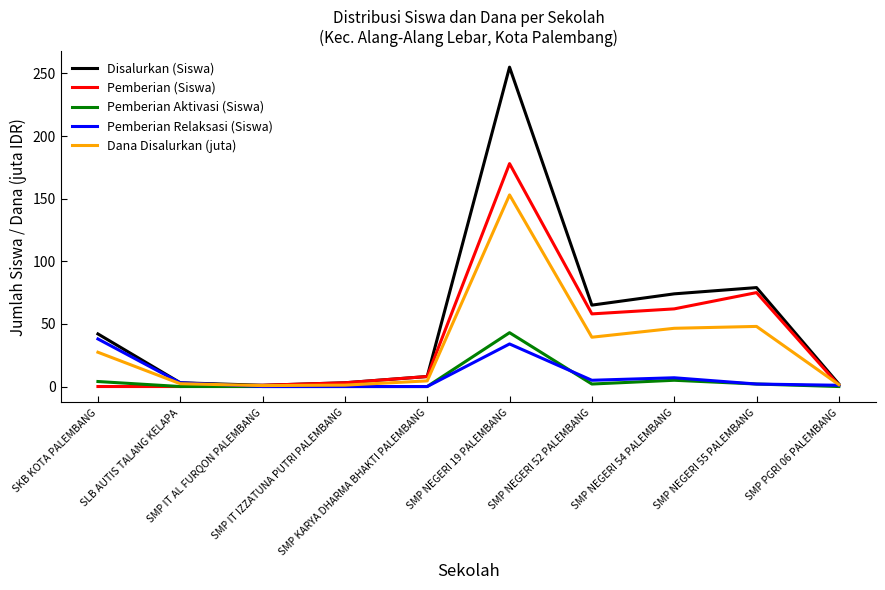

Where is Pemberian (Siswa) nearest to the value 89?

SMP NEGERI 55 PALEMBANG